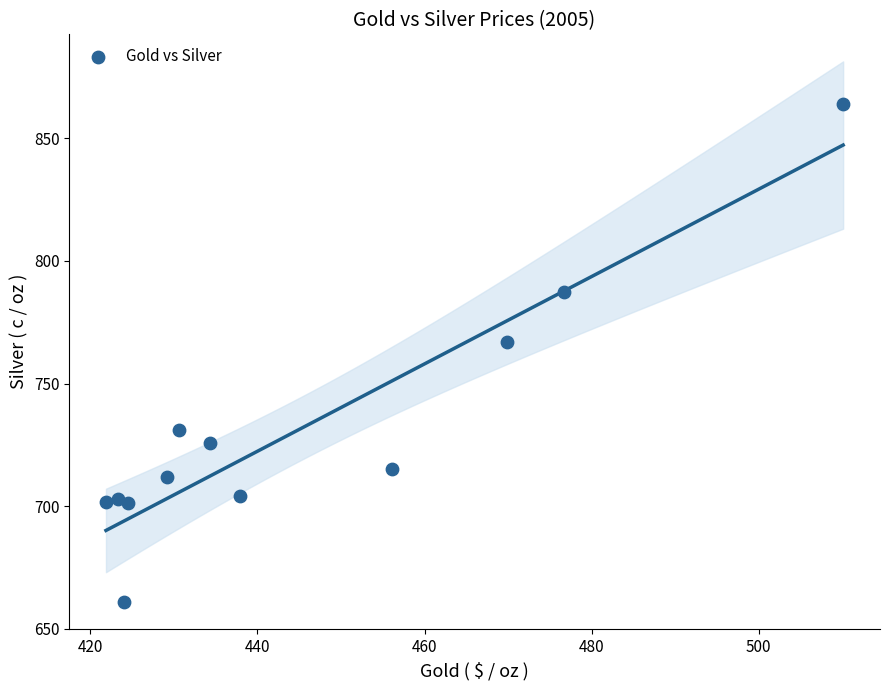

What is the average X value?

444.9